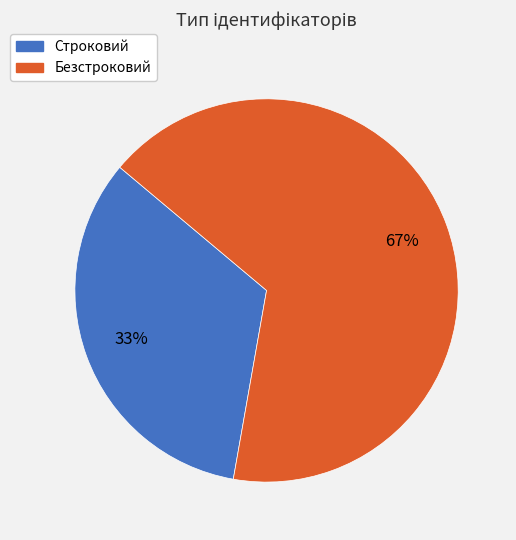

Is the sum of Строковий and Безстроковий greater than half?

Yes